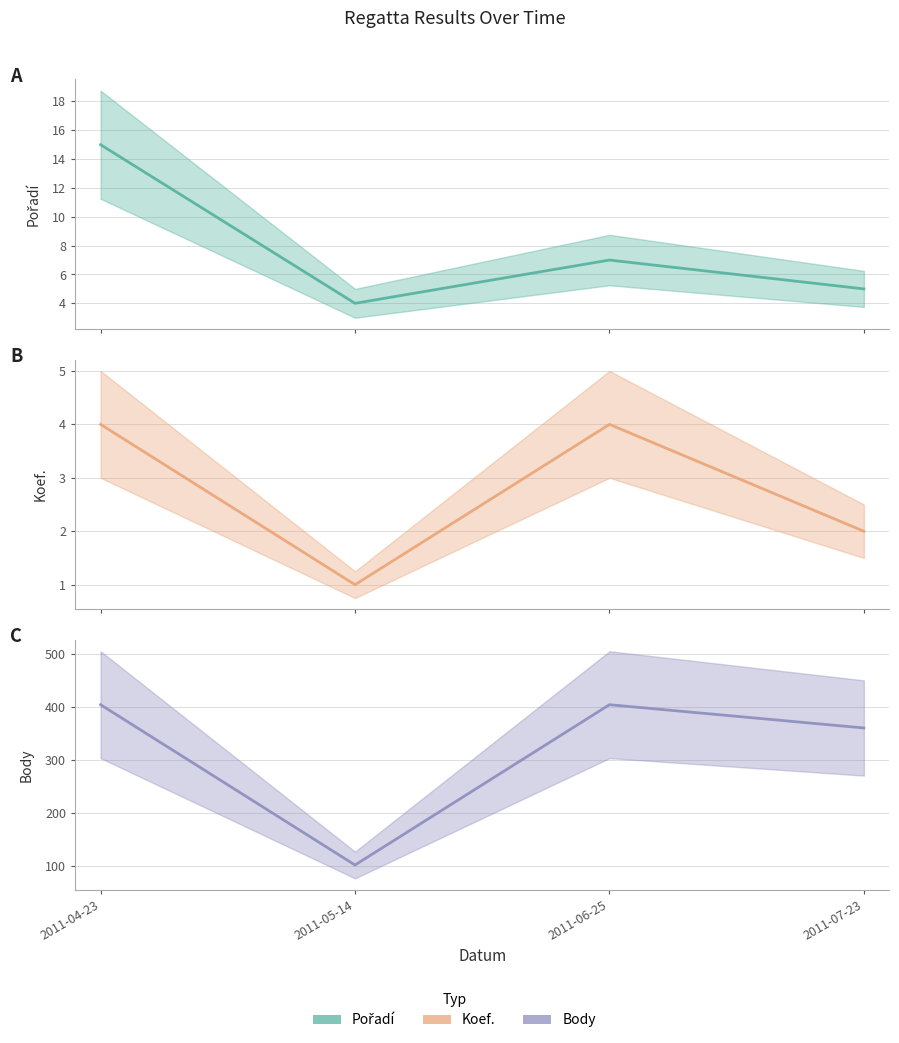

True or false: Body and Koef. intersect in this chart.

False